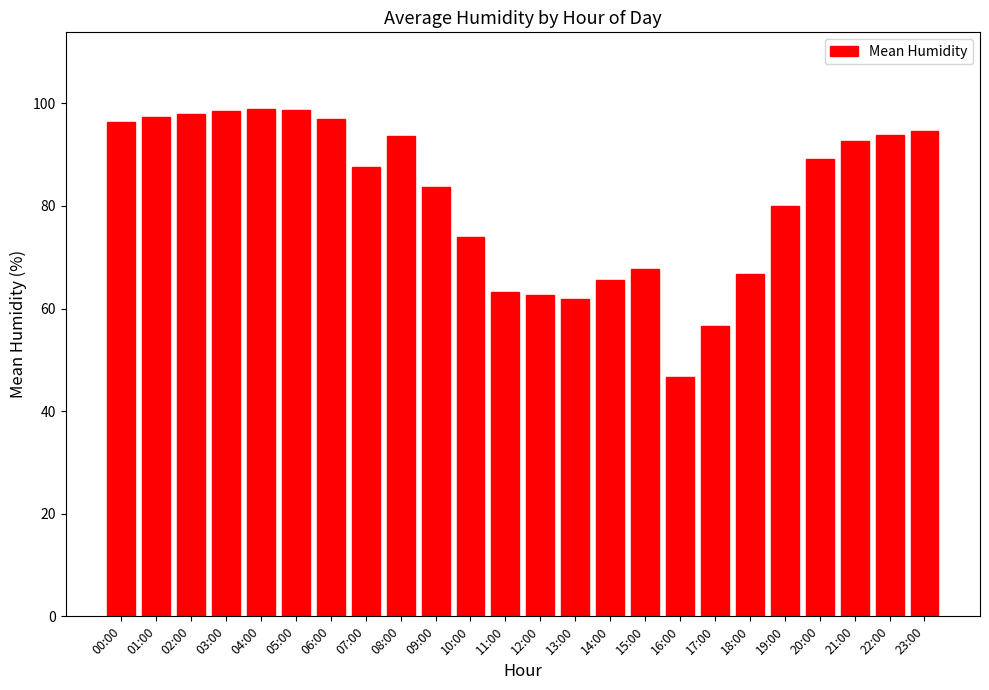

Approximately how many times larger is the value at 02:00 compared to 03:00?

1.0